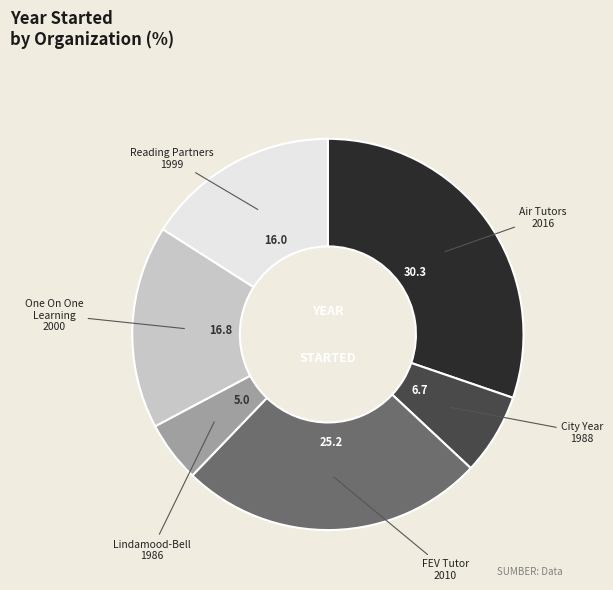

Is there a majority slice in this chart?

No